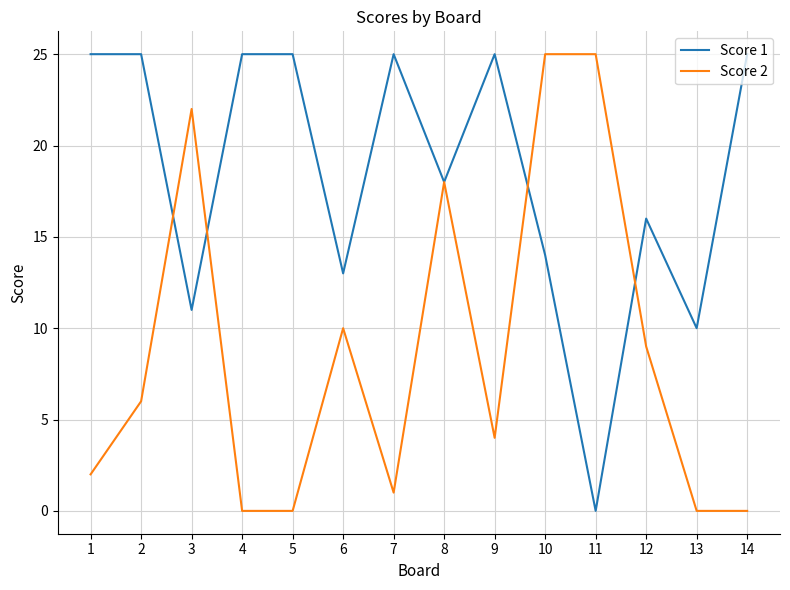

What are all the series names shown in the legend?

Score 1, Score 2